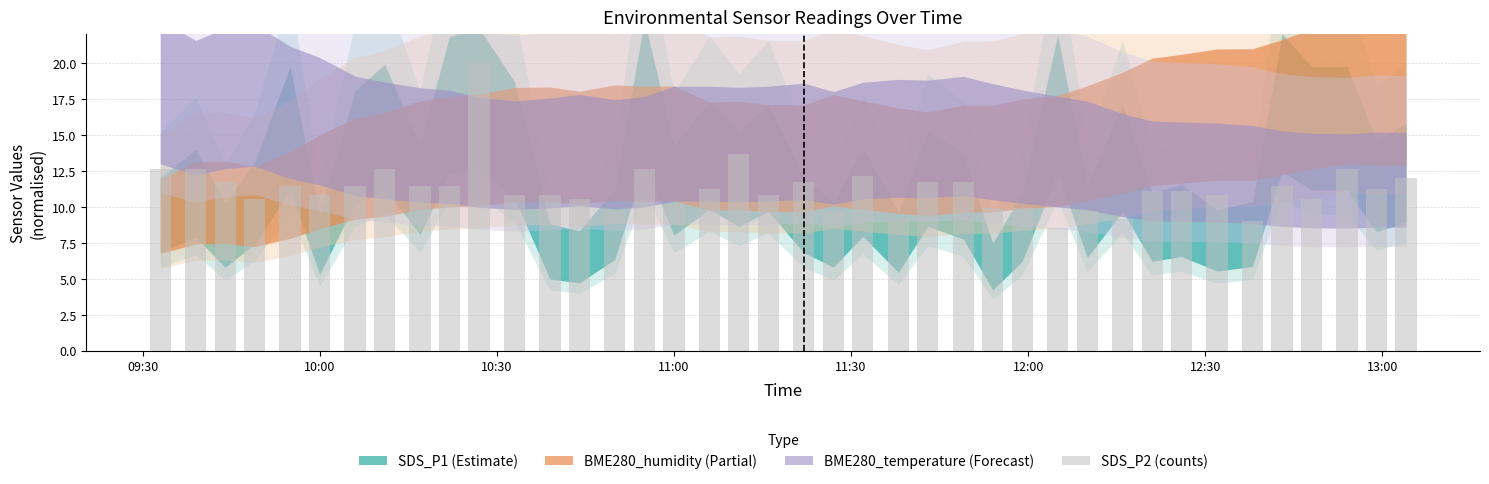

What is the greatest value displayed?

20.0